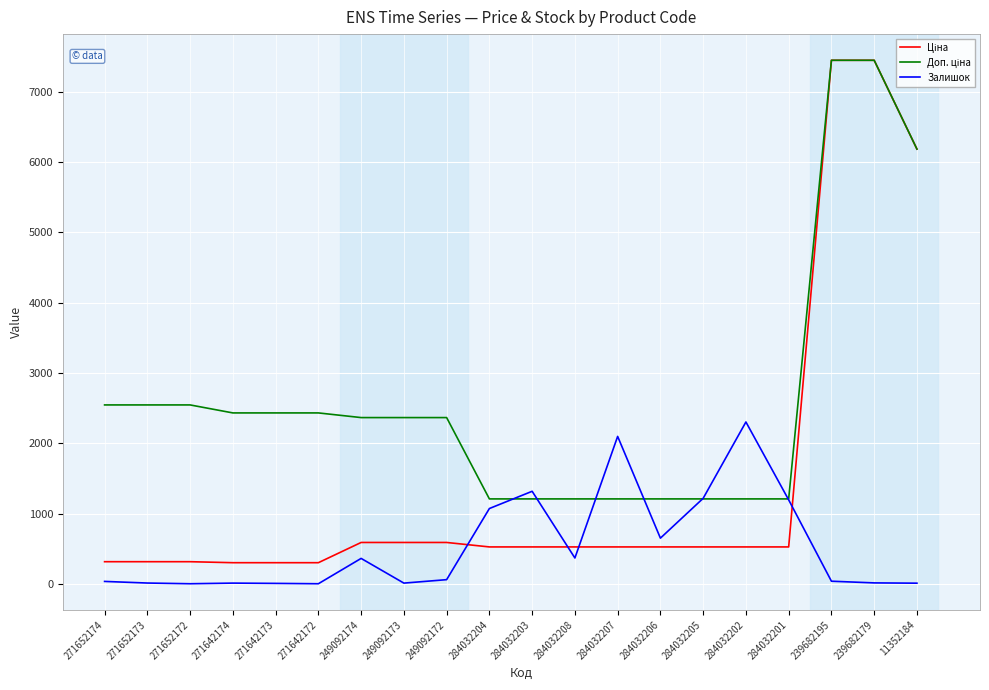

What position from the left is 284032202?

16